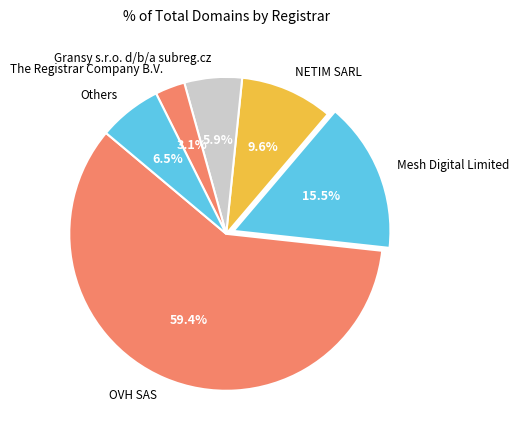

What portion of the pie excludes Mesh Digital Limited?

84.5%